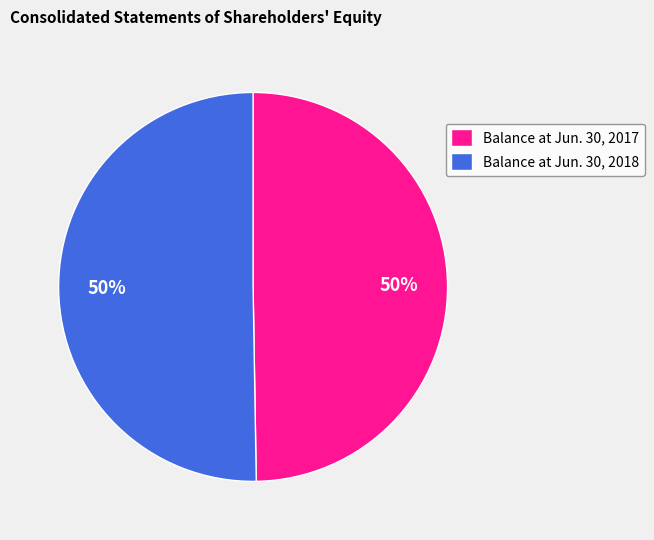

To the nearest percent, what percentage of the pie is Balance at Jun. 30, 2018?

50%